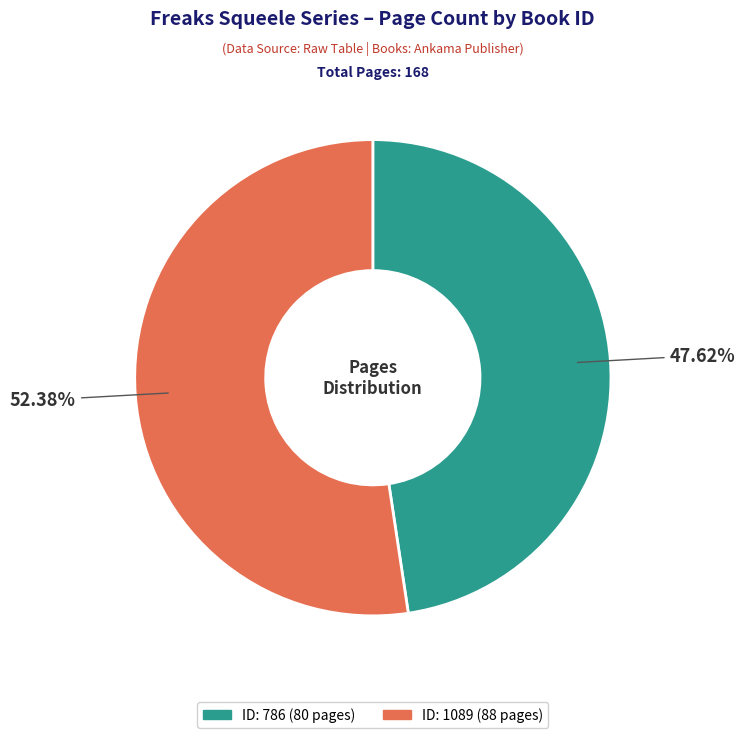

How many slices are in this pie chart?

2